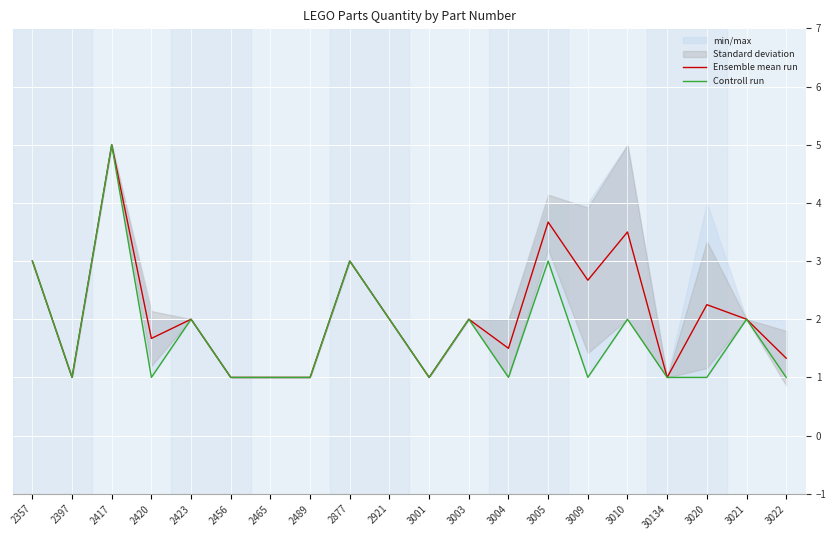

What position from the right is 2465?

14